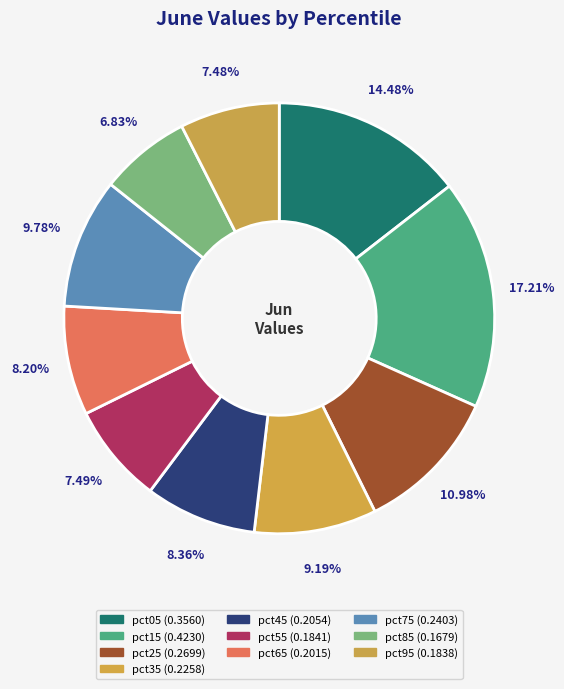

Which has a higher value, pct85 or pct75?

pct75